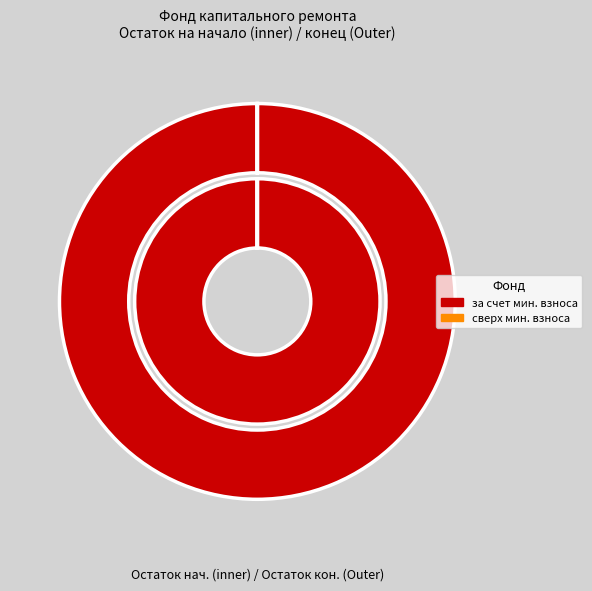

The сверх минимального размера взноса slice represents 1% of the pie. True or false?

False